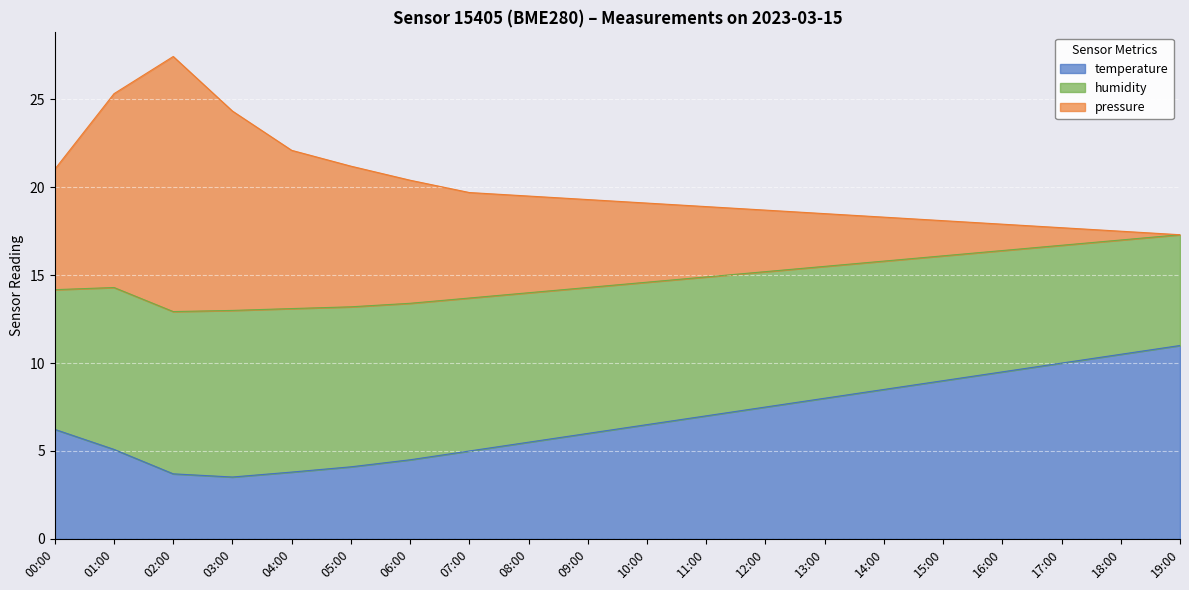

In temperature, how many points are lower than both neighbors (excluding endpoints)?

1